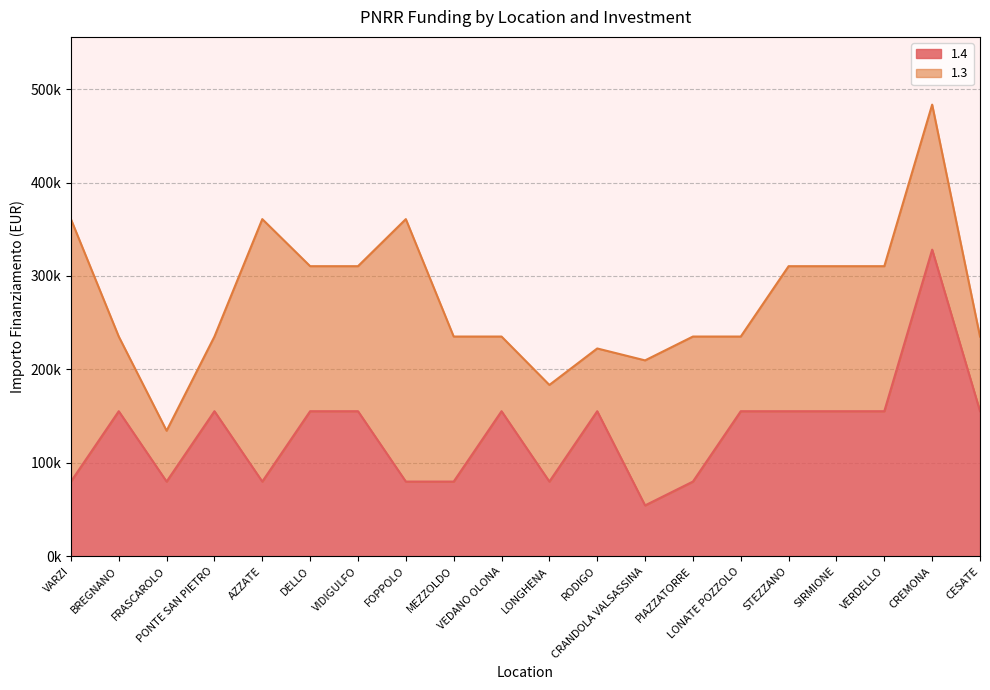

Which label corresponds to the smallest value in the chart?

CRANDOLA VALSASSINA